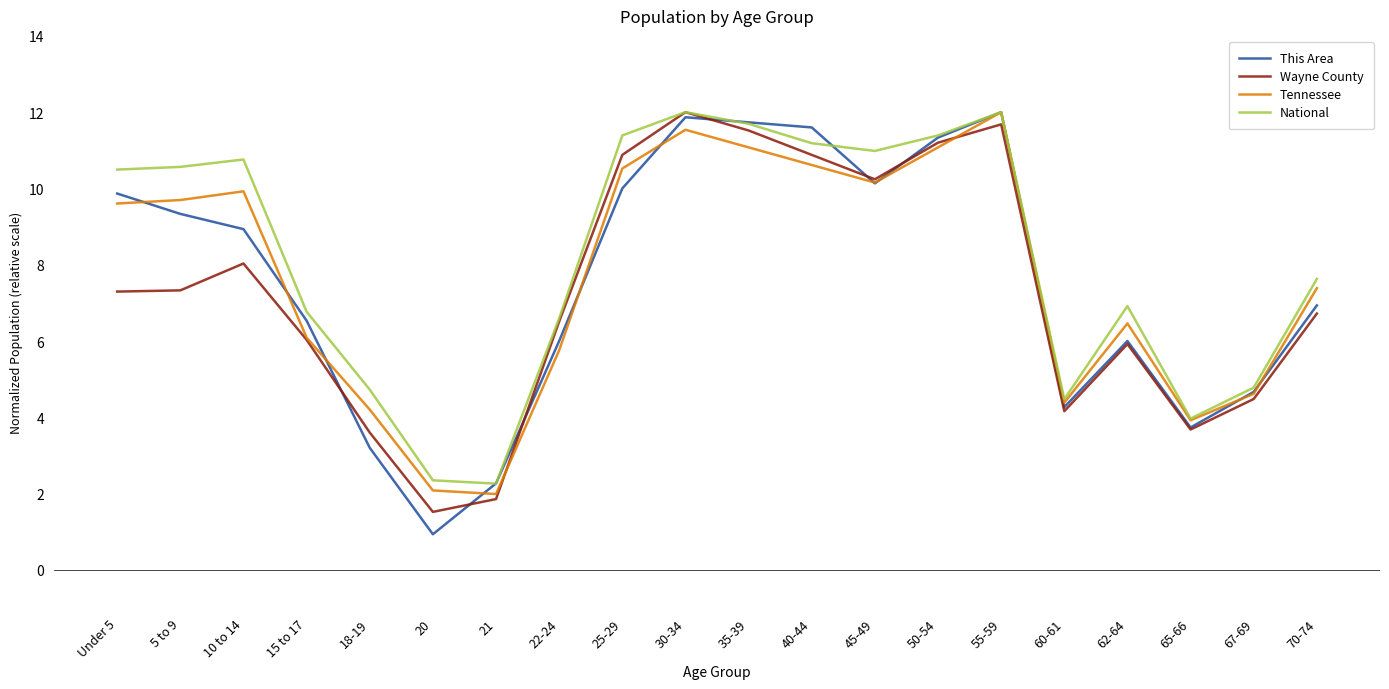

What is the difference between the Wayne County values at 45-49 and 65-66?

6.6